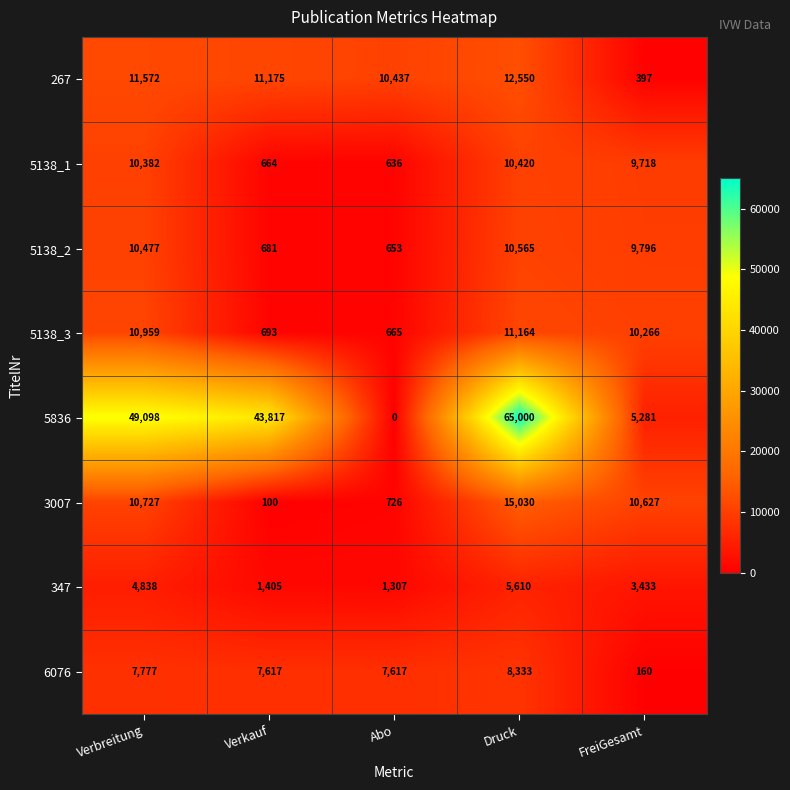

Where does the 5138_1 series first go above 9718?

Verbreitung